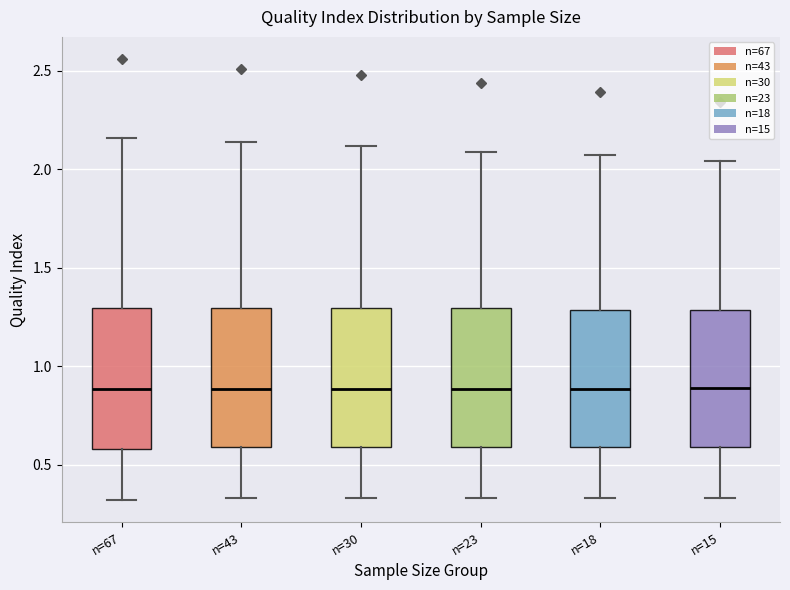

Where does the upper whisker of the box for n=43 end on the y-axis? The values are not printed on the chart, so give them approximately, as read against the axis.

2.15